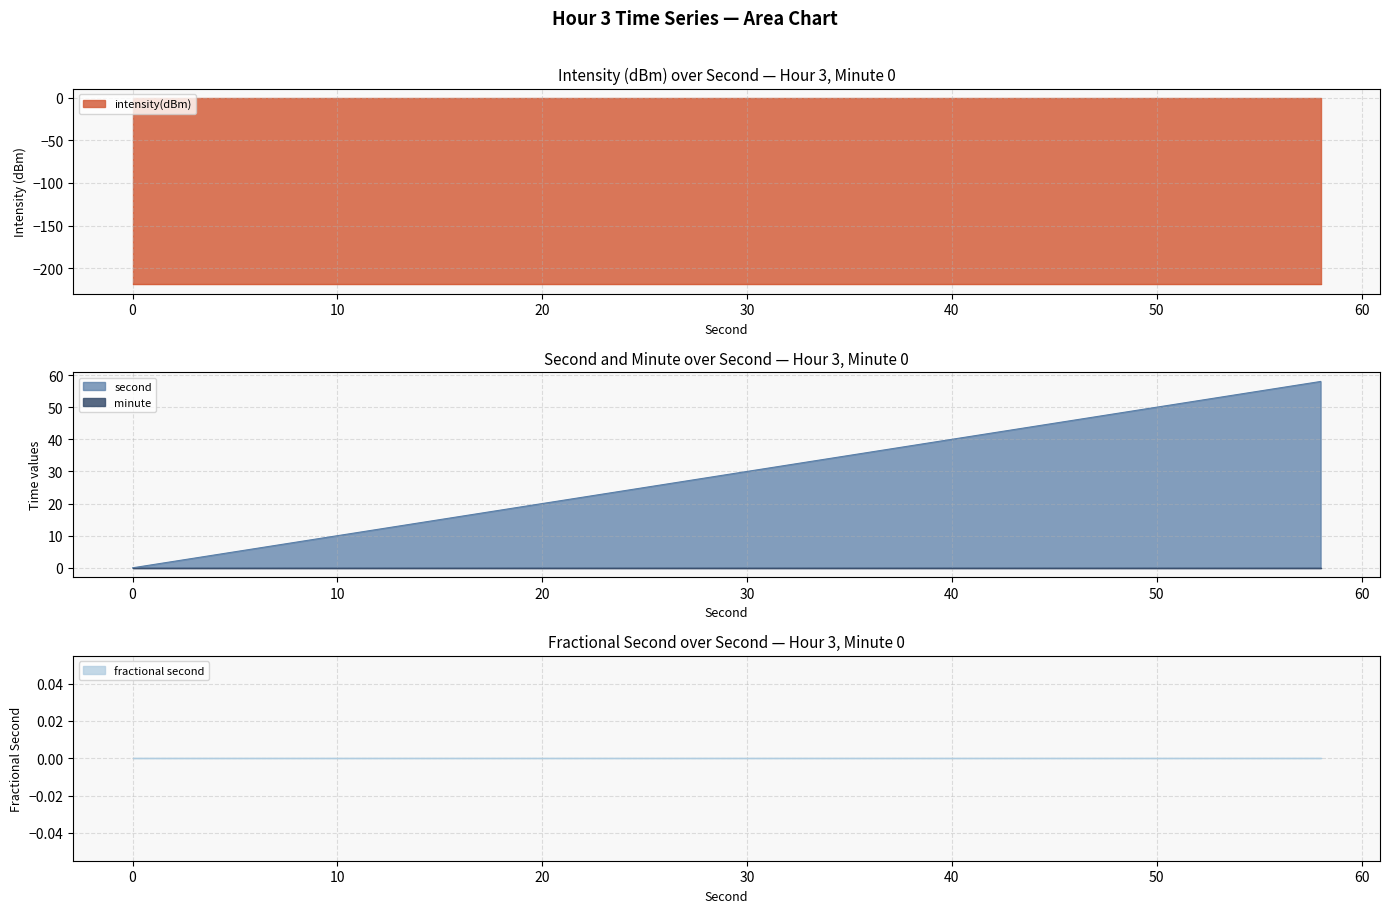

Which series changed the most between 26 and 50?

second